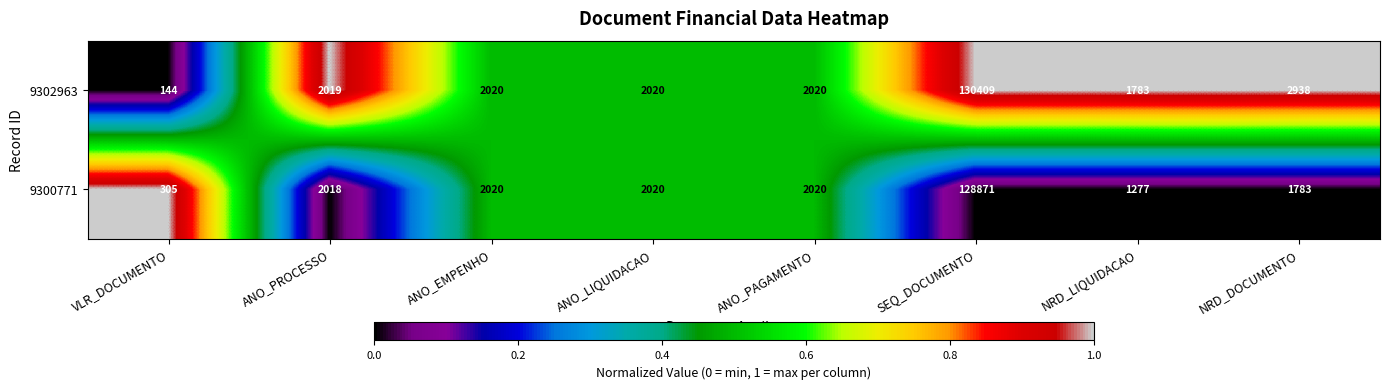

What is the difference between the second highest and minimum values in the 9302963 series?

2794